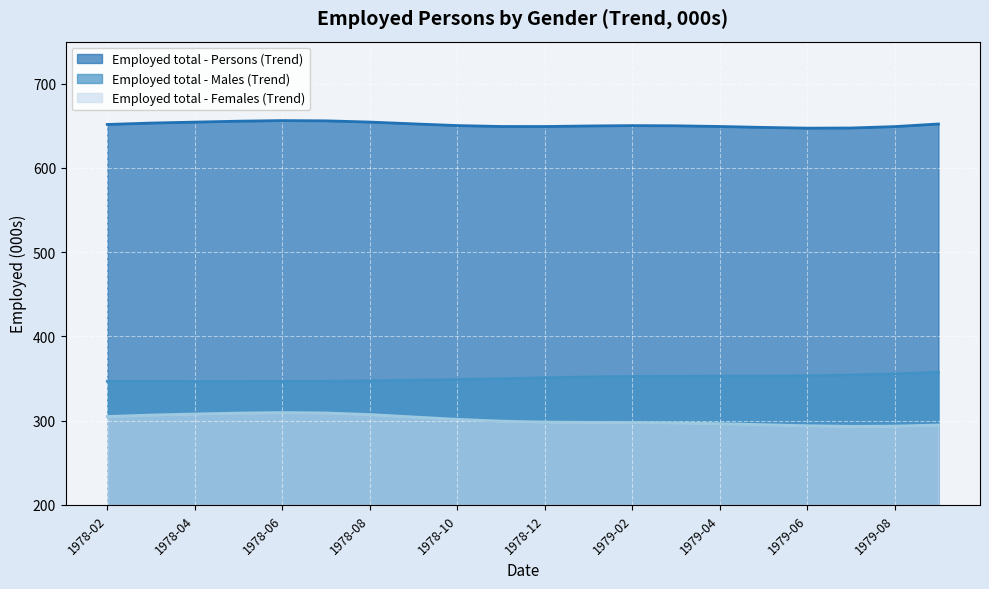

Is the value of Employed total - Males (Trend) at 1978-07 greater than the value of Employed total - Females (Trend) at 1978-06?

Yes